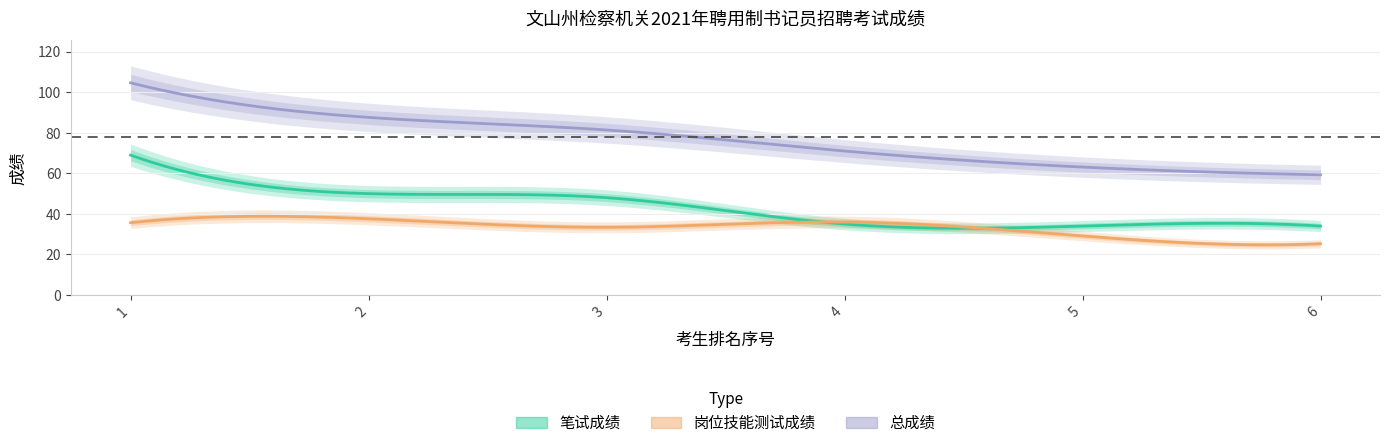

List the series in order of their peak value, highest first.

总成绩, 笔试成绩, 岗位技能测试成绩